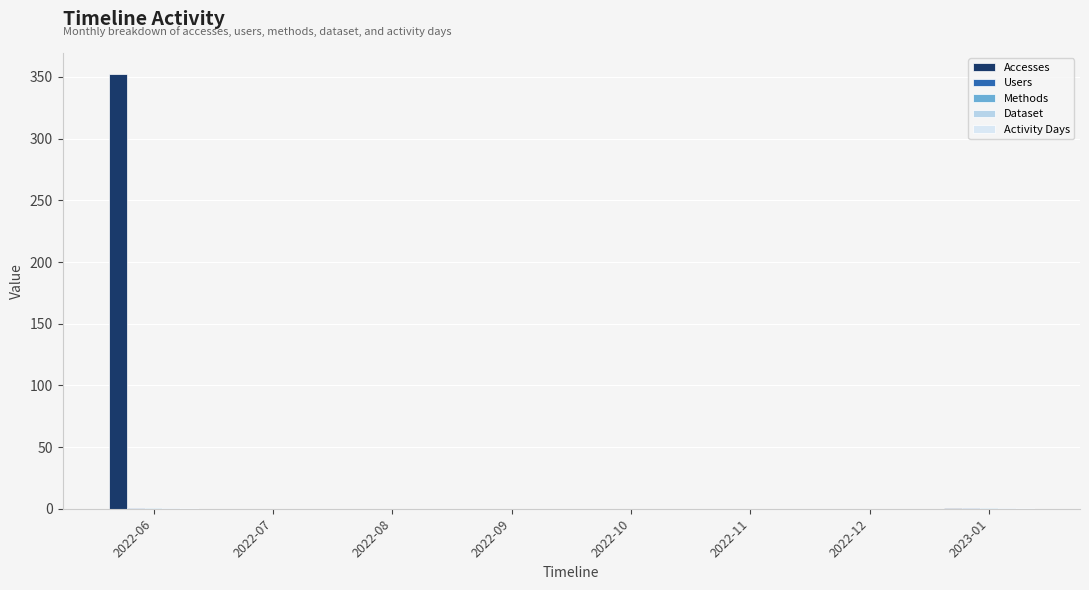

The value of Accesses at 2022-06 is 588. True or false?

False